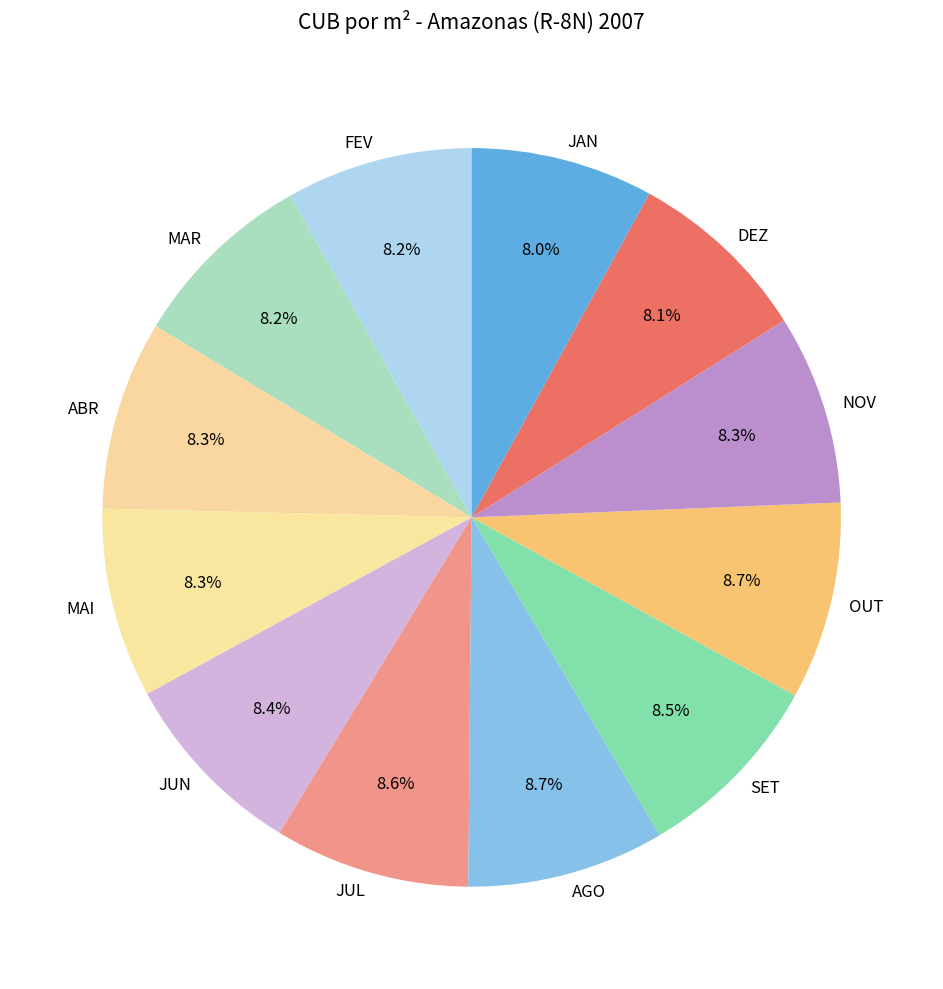

To the nearest percent, what percentage of the pie is FEV?

8%